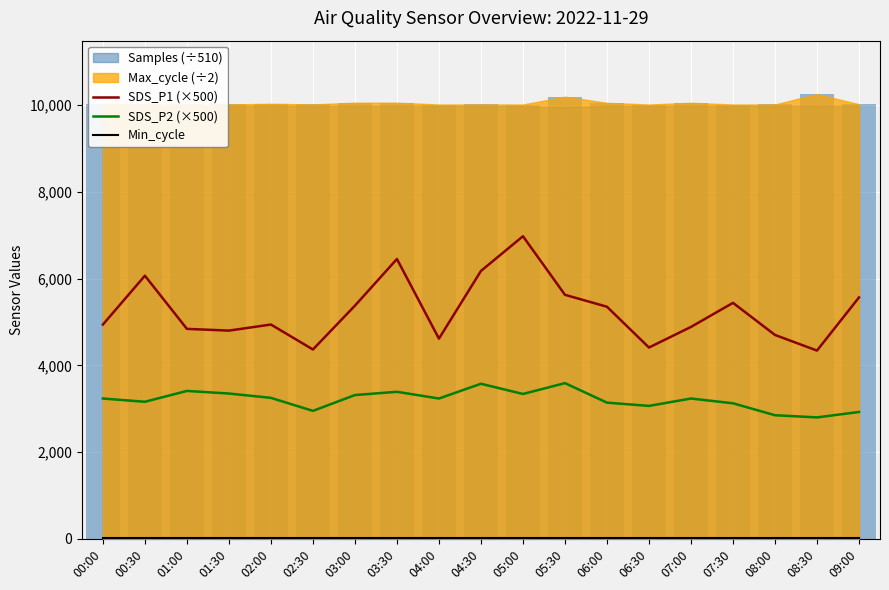

Which series has the widest spread of values?

SDS_P1 (×500)